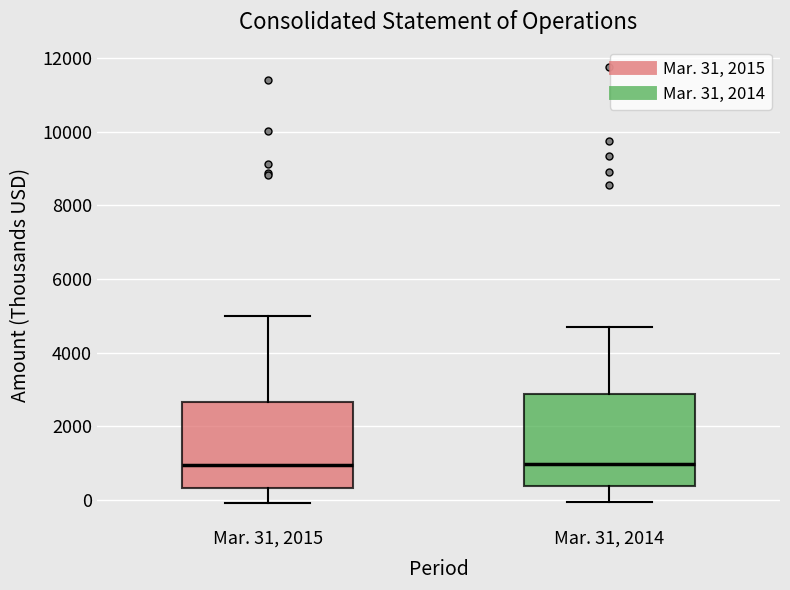

Where does the lower whisker of the box for Mar. 31, 2015 end on the y-axis? The values are not printed on the chart, so give them approximately, as read against the axis.

0